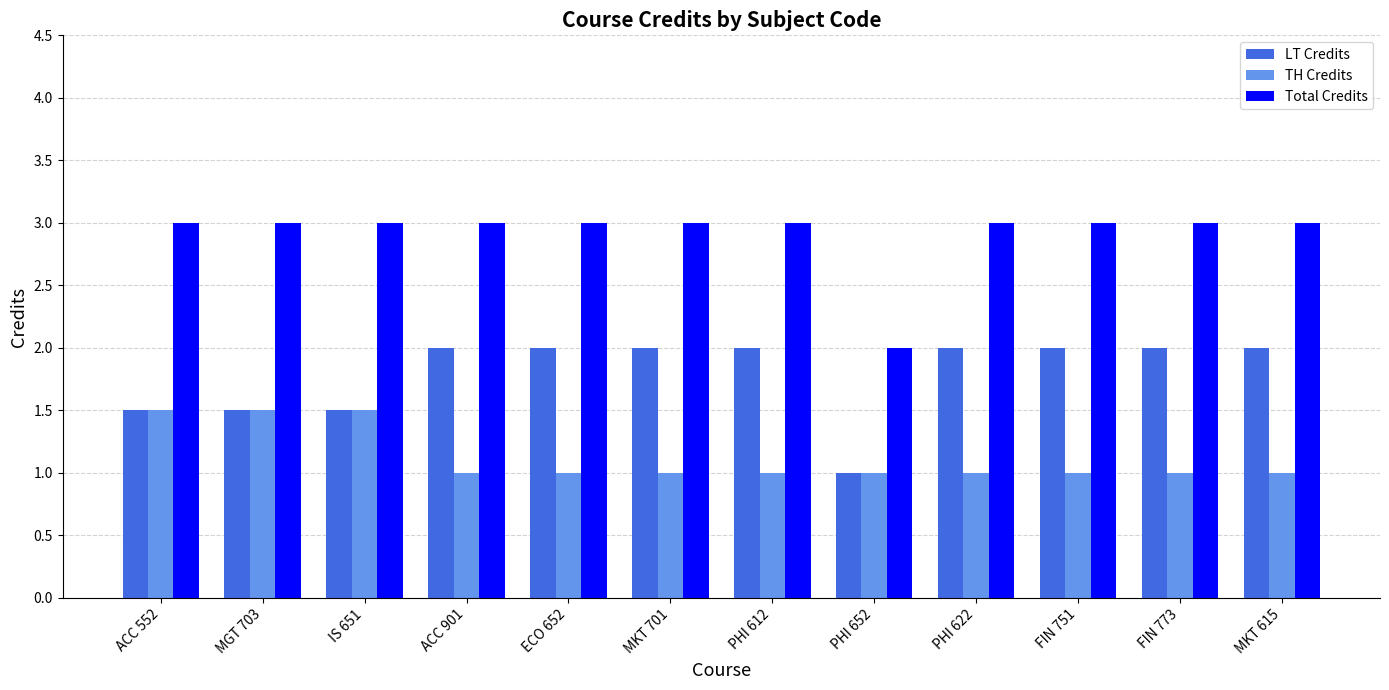

How many series are shown in this chart?

3